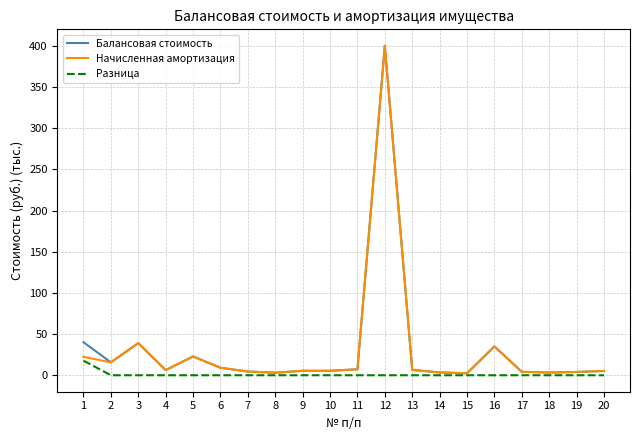

What is the maximum value shown in the chart?

400.0